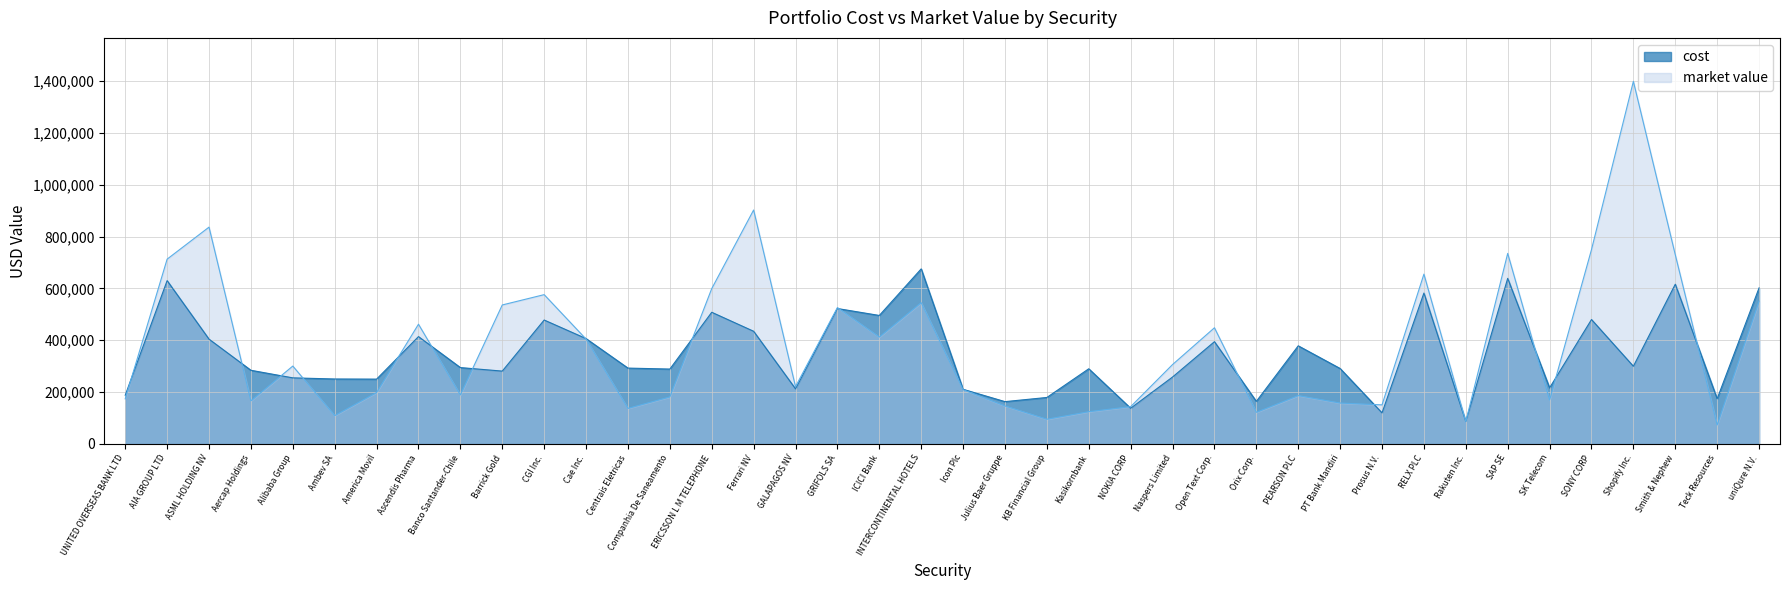

True or false: market value and cost cross at least once.

True